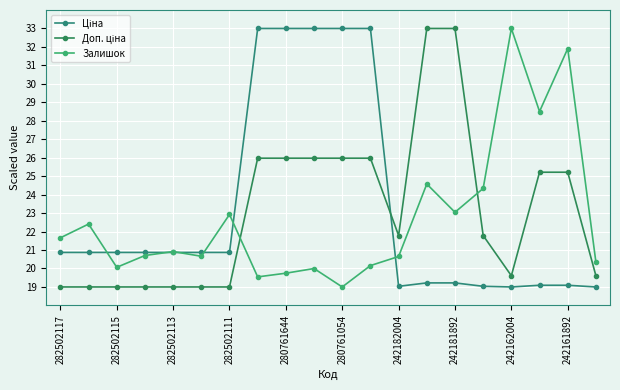

Is this an area chart (filled region under the line)?

No